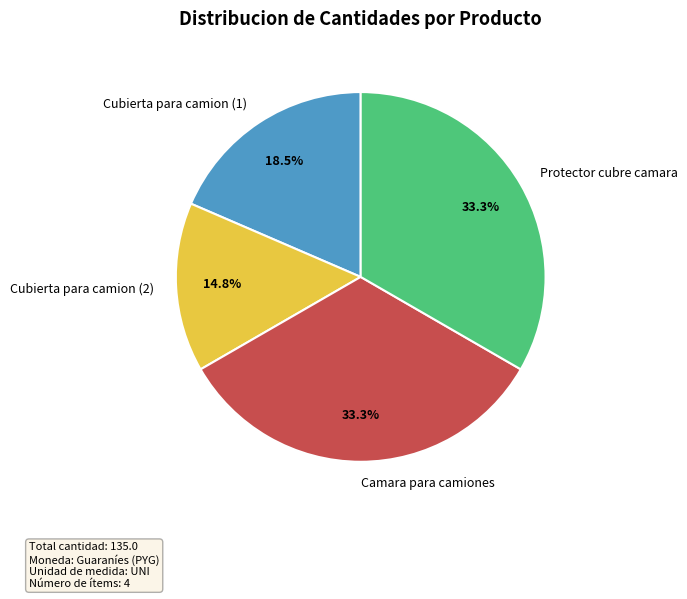

How many slices are in this pie chart?

4